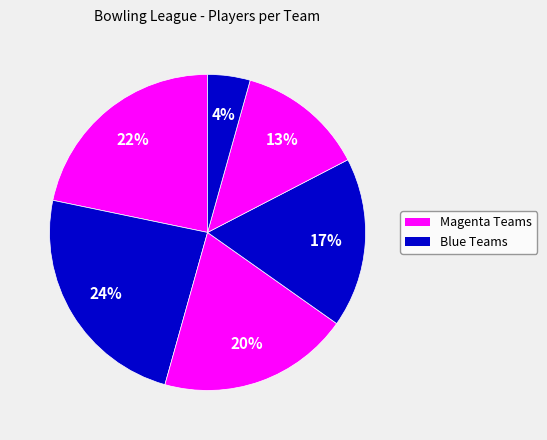

Count the number of slices in the pie.

6